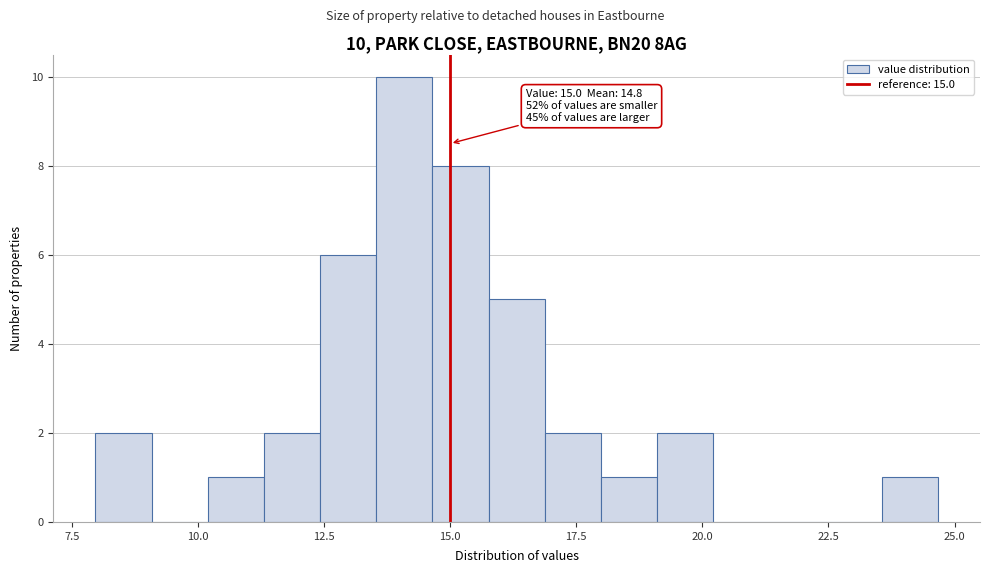

Around what value on the x-axis is the tallest bar? Give the approximate position of its centre, as read against the axis.

14.0